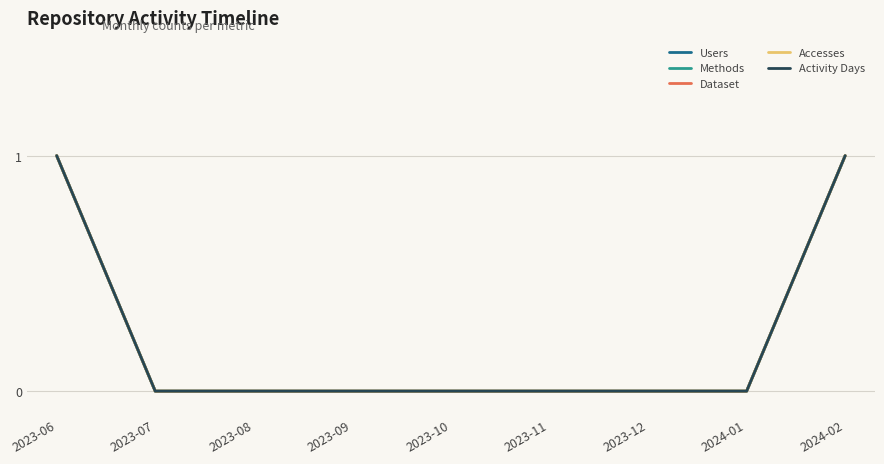

Is this an area chart (filled region under the line)?

No